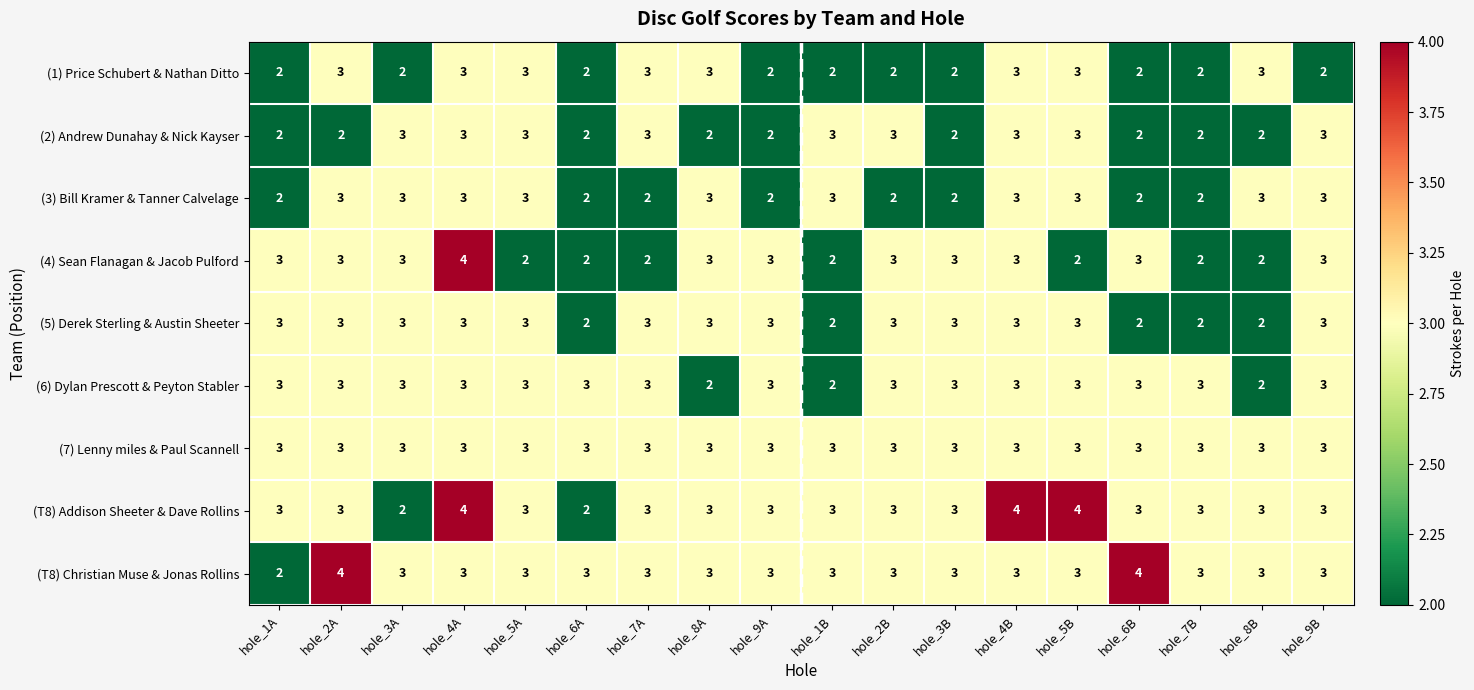

What is the average value of the (5) Derek Sterling & Austin Sheeter series?

3